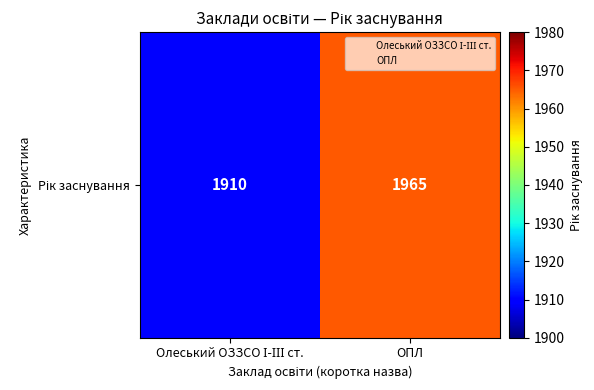

What is the change in value from Олеський ОЗЗСО І-ІІІ ст. to ОПЛ?

+55